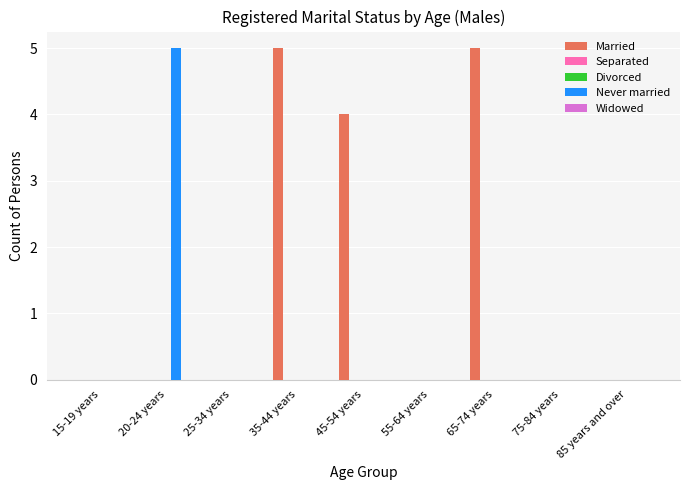

The value of Married at 25-34 years is 0. True or false?

True